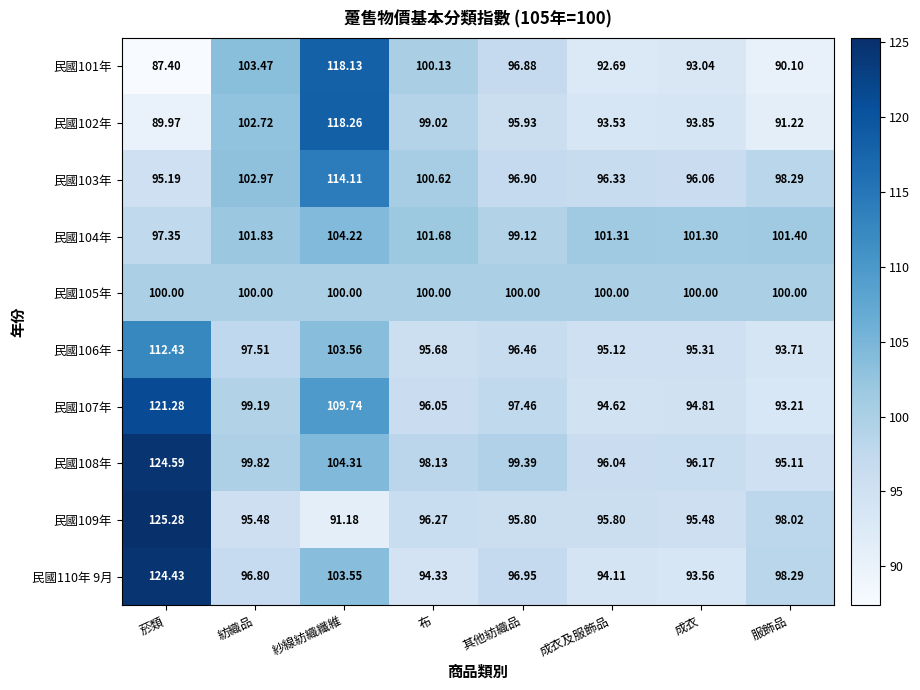

List the labels in order of 民國104年 value, smallest first.

菸類, 其他紡織品, 成衣, 成衣及服飾品, 服飾品, 布, 紡織品, 紗線紡織纖維